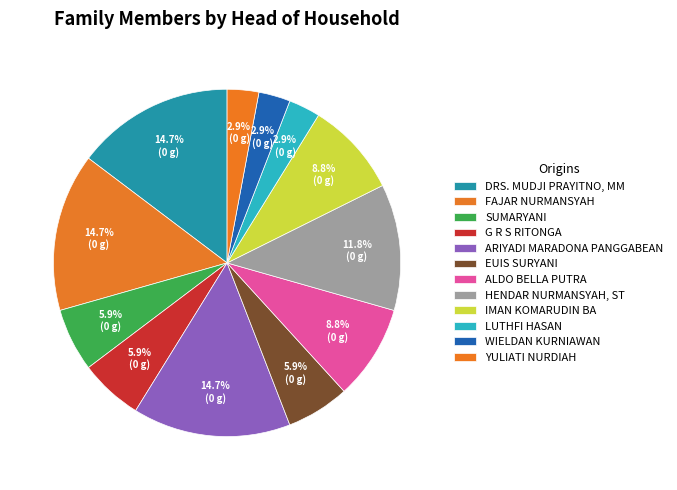

Does G R S RITONGA account for over 50% of the chart?

No